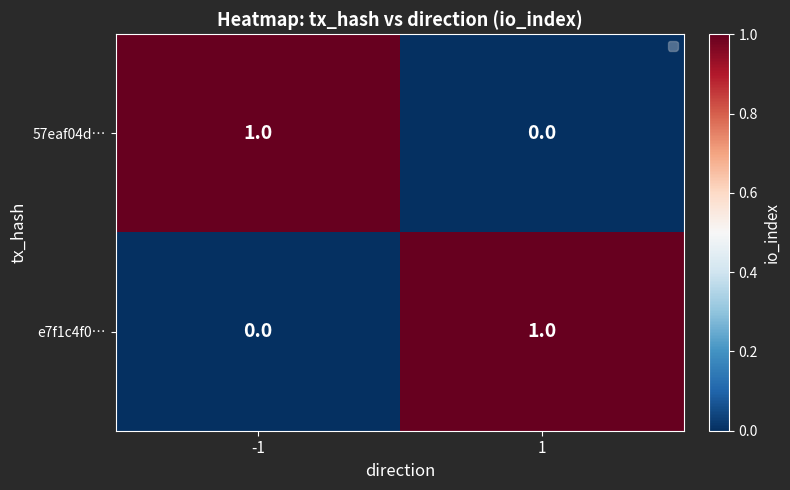

How many values in 57eaf04d… are above zero?

1